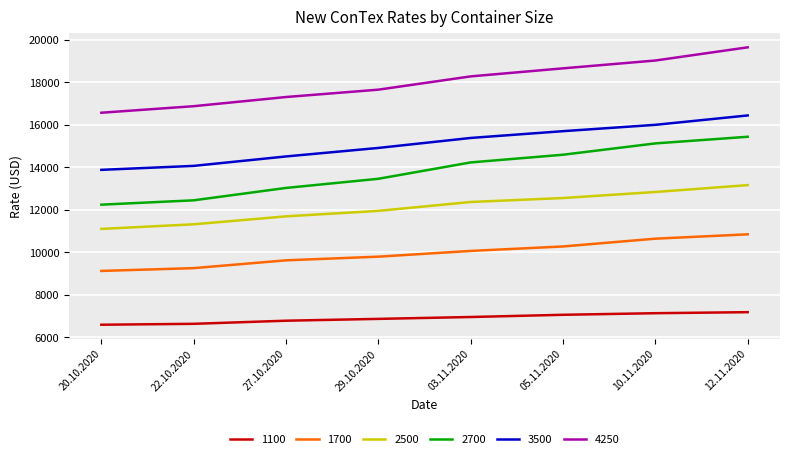

True or false: 4250 and 2700 intersect in this chart.

False